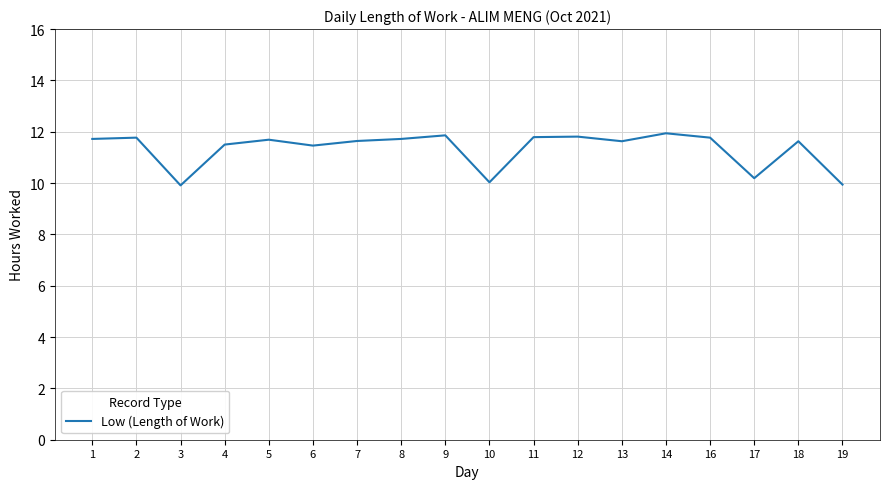

True or false: the data shows 11.5 at 6.

True